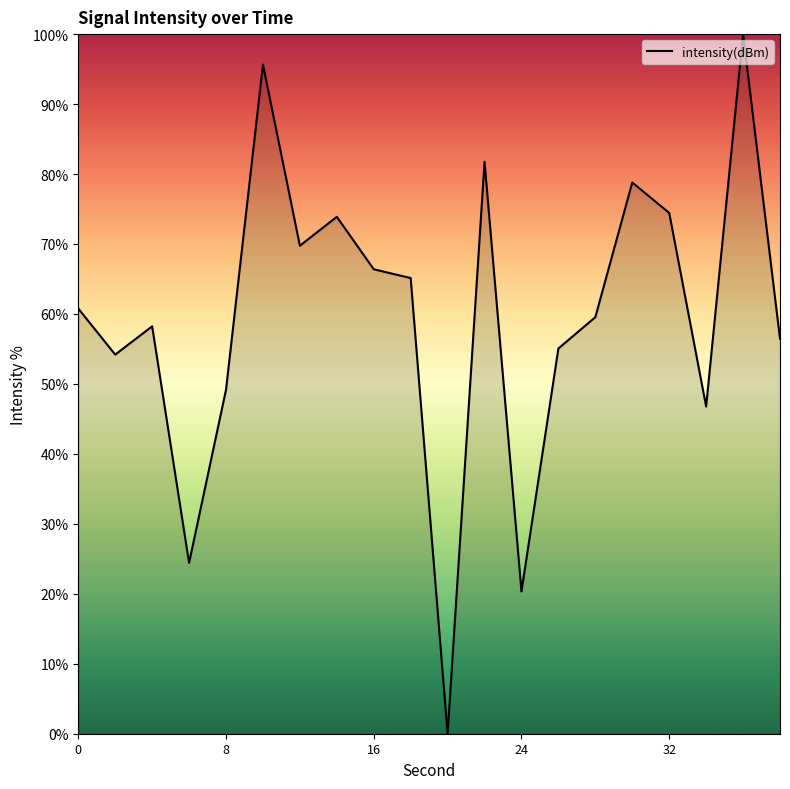

What is the difference between the maximum and minimum values?

100.0